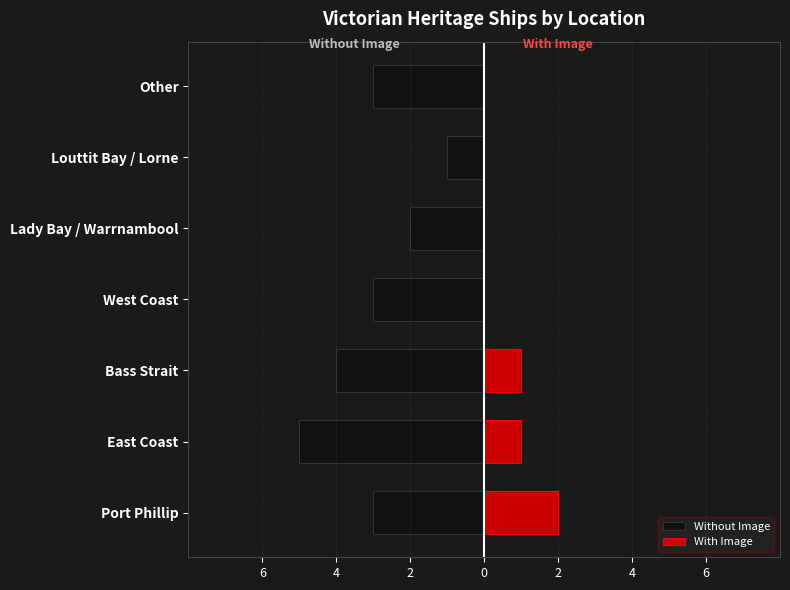

How many categories are shown in the chart?

7